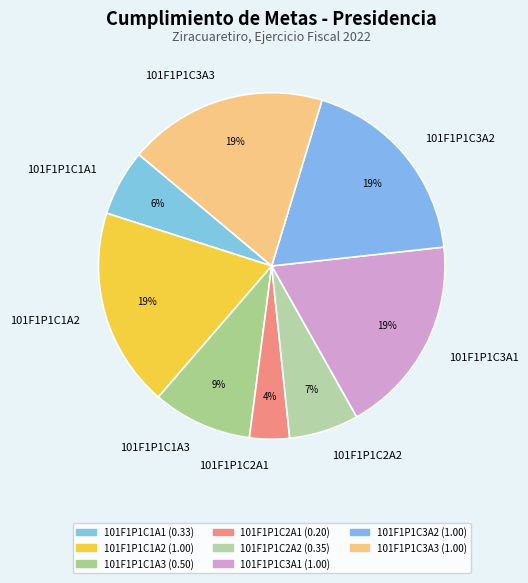

Combined, do 101F1P1C1A2 and 101F1P1C3A3 account for over 50%?

No